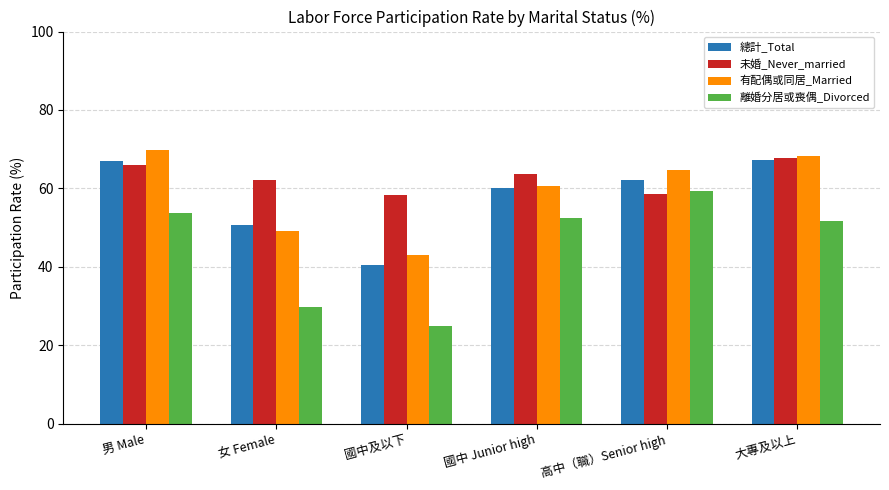

Read the 總計_Total value at 國中 Junior high.

60.0